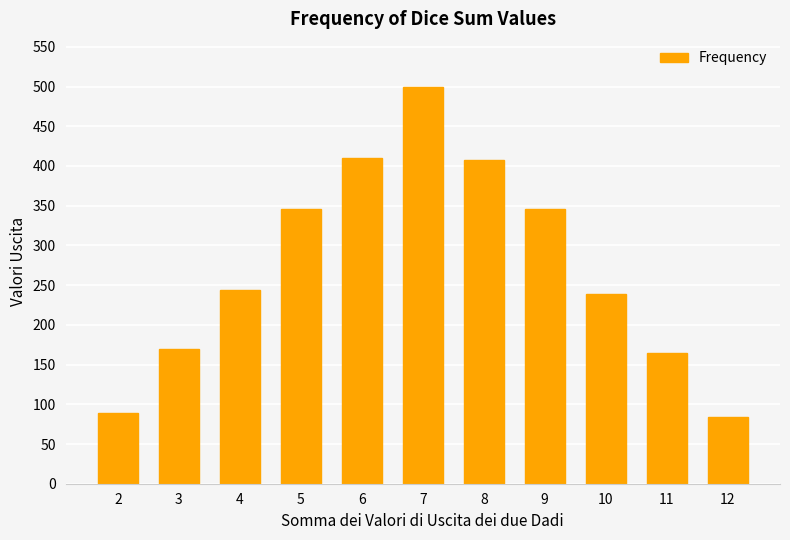

What is the sum of the values at 4 and 8?

651